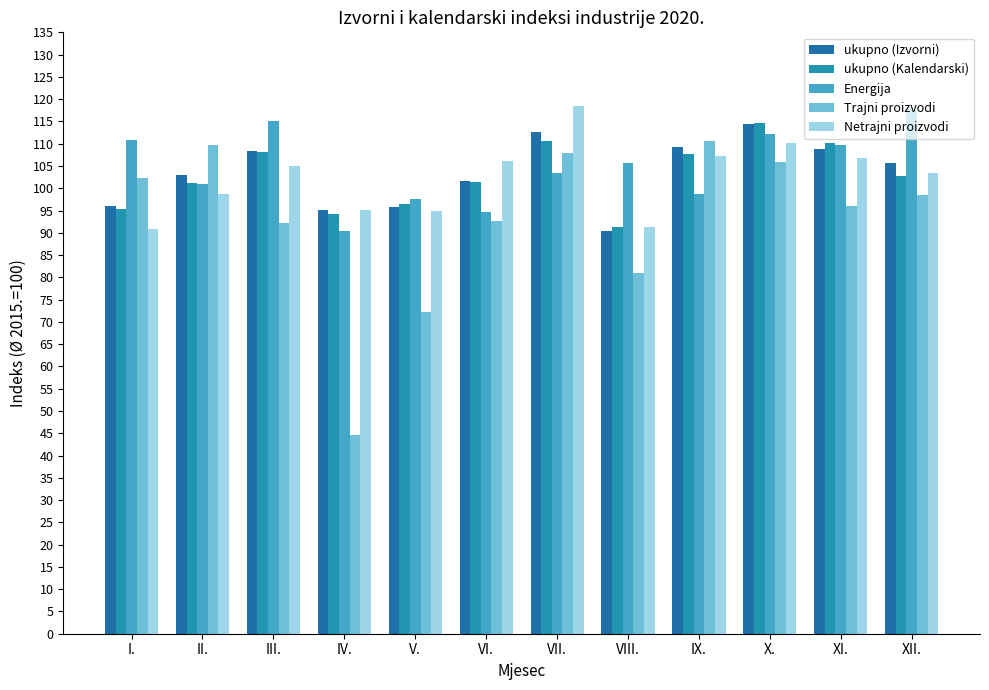

Is it true that ukupno (Izvorni) equals 95.1 at IV.?

True